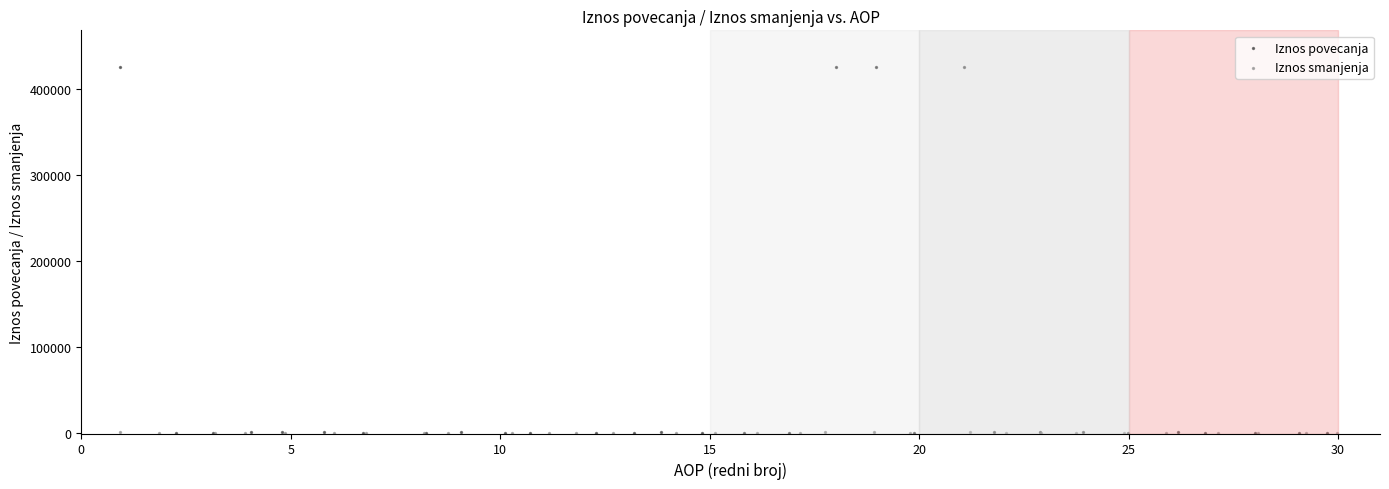

Which series contains the highest Y value?

Iznos povecanja